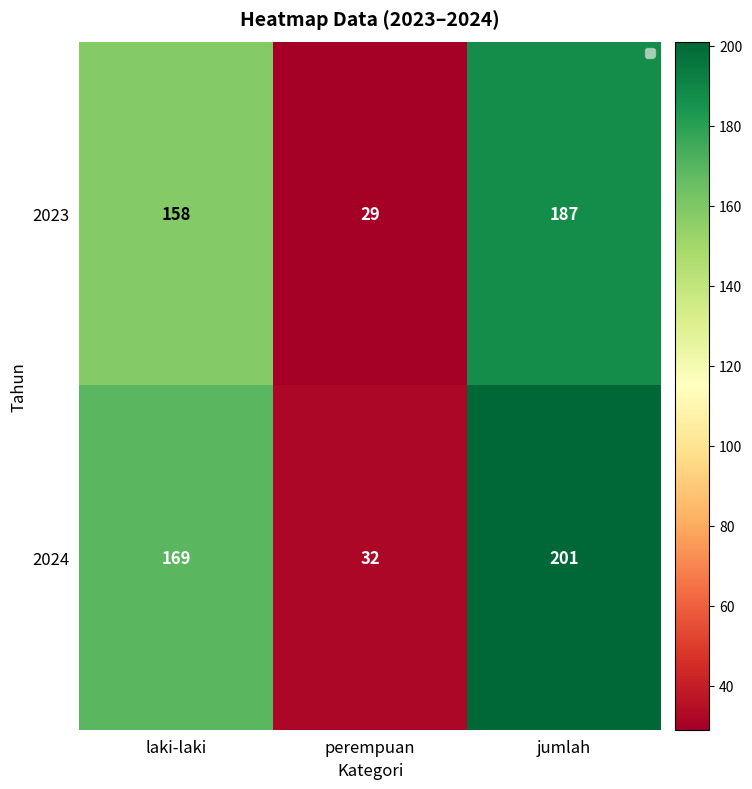

Which series has the largest total across all categories?

2024